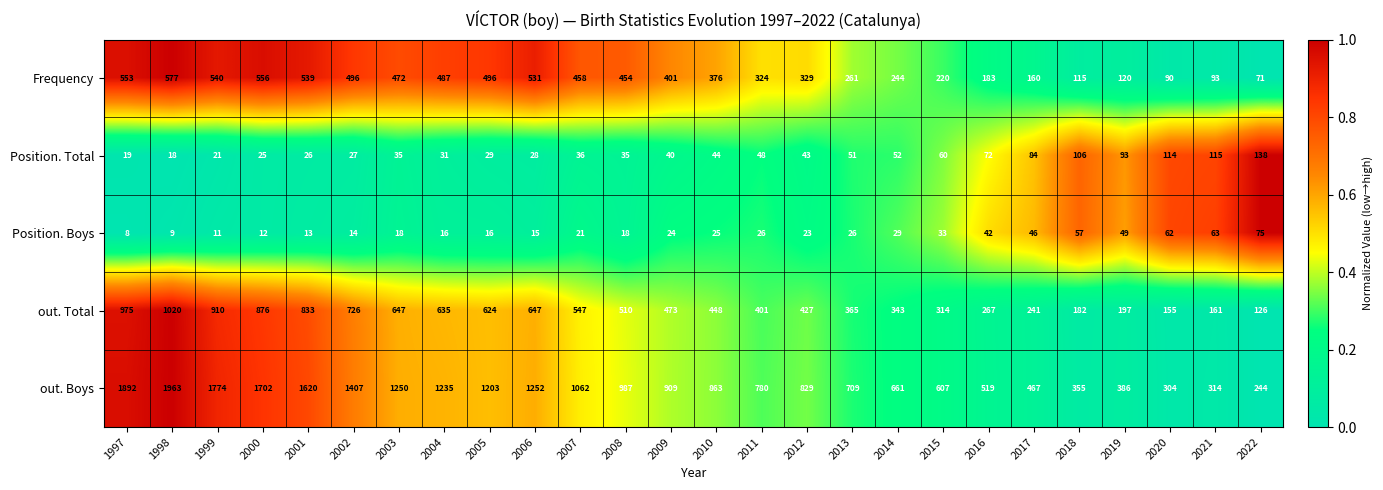

What is the spread (max minus min) of values at 2008?

969